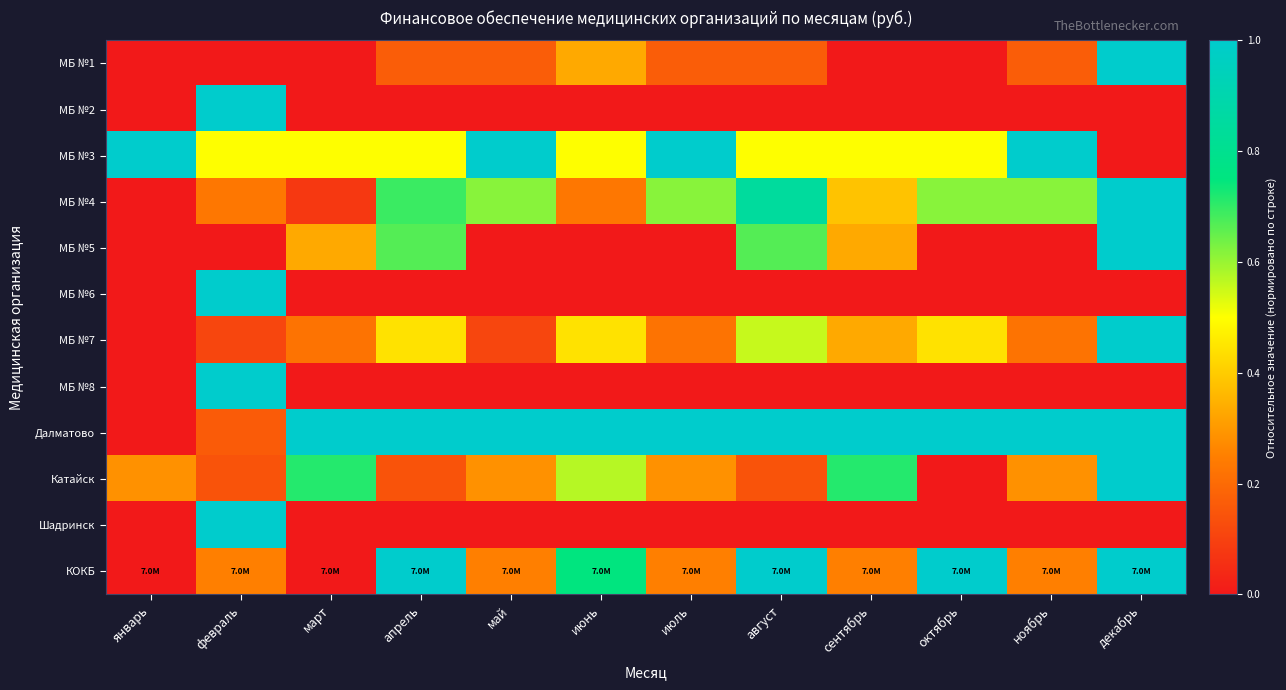

Which label corresponds to the largest value in the chart?

декабрь